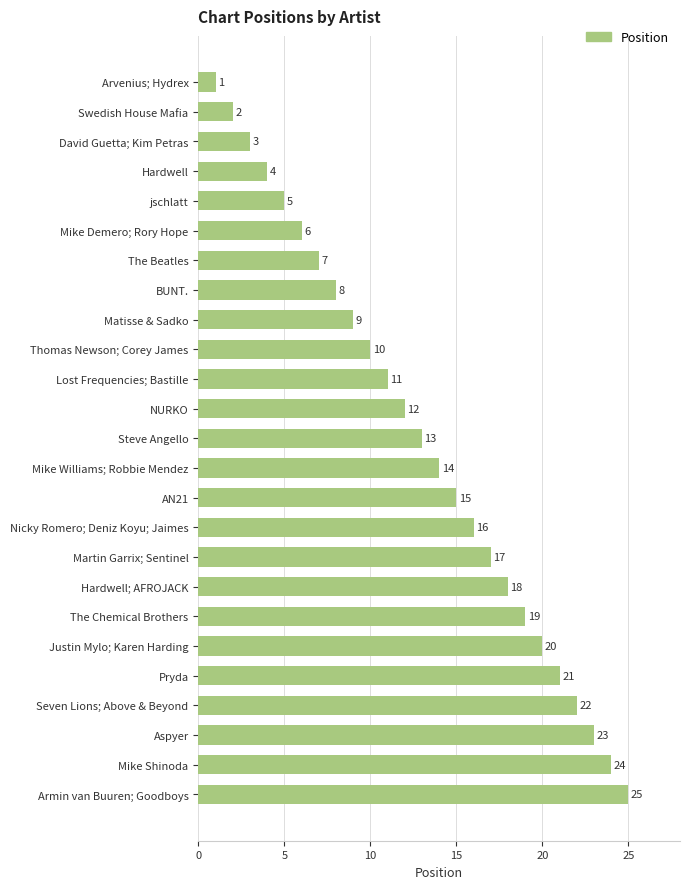

What value does the data have at Hardwell; AFROJACK, to the nearest 5?

20